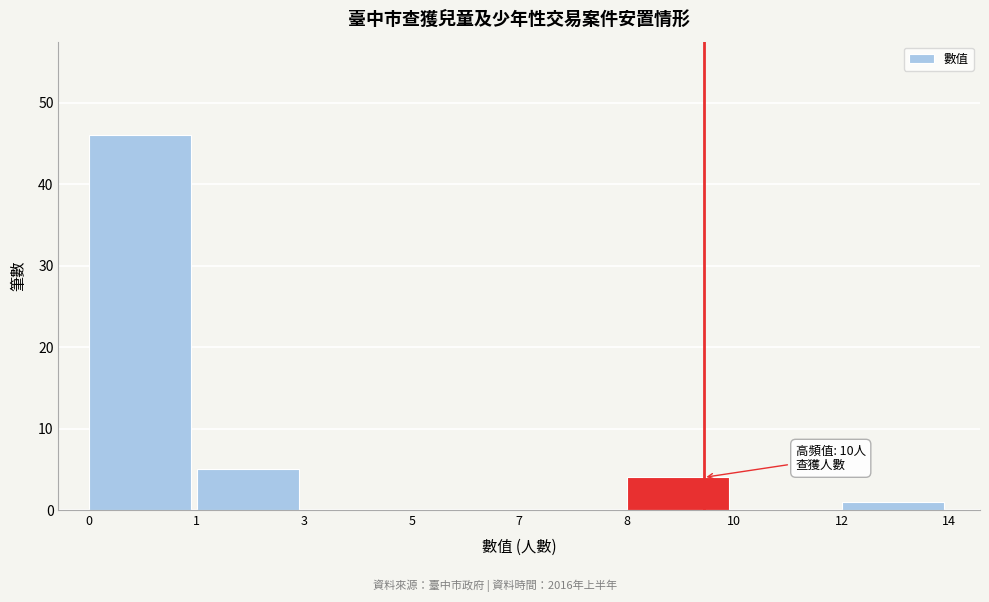

Reading right to left, what are all the values shown in this chart?

12=1	10=0	8=4	7=0	5=0	3=0	1=5	0=46